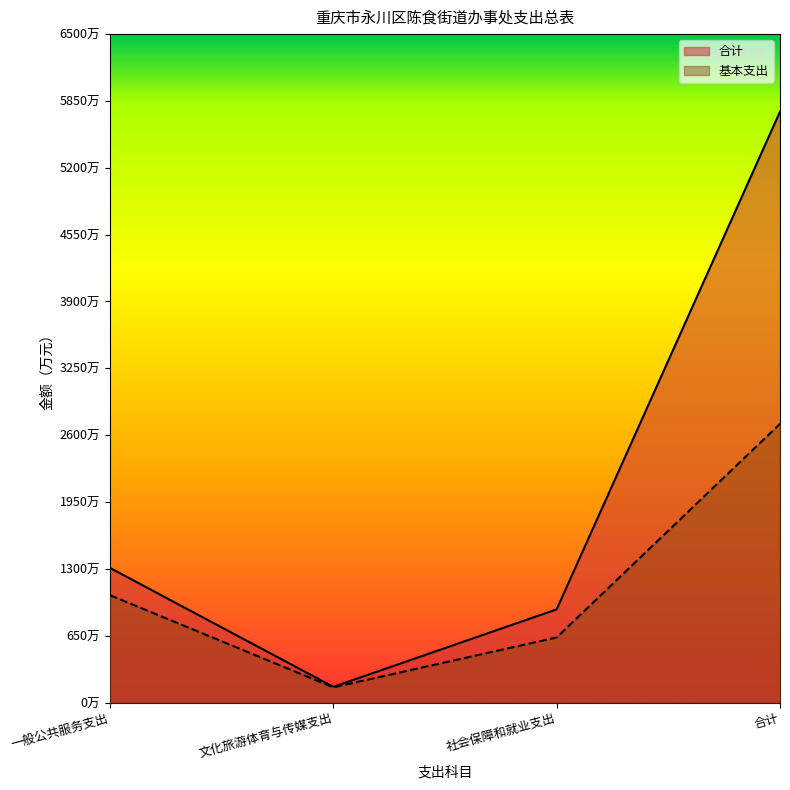

Reading left to right, what are all the values shown in this chart?

合计: 一般公共服务支出=1309.5	文化旅游体育与传媒支出=153.1	社会保障和就业支出=906.5	合计=5745.8
基本支出: 一般公共服务支出=1044.2	文化旅游体育与传媒支出=148.1	社会保障和就业支出=633.1	合计=2710.4